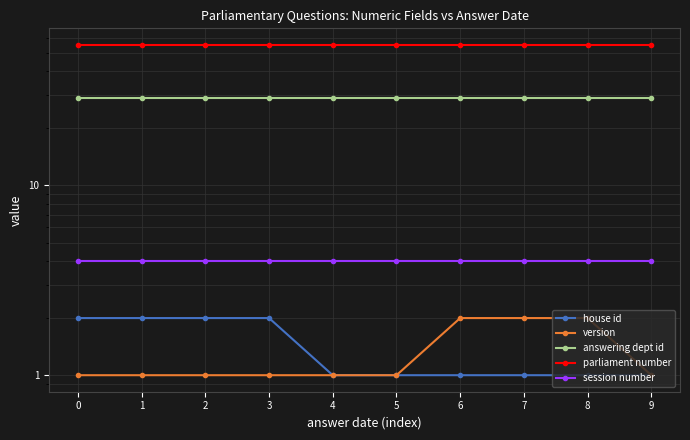

The session number series shows 6 at 9. True or false?

False